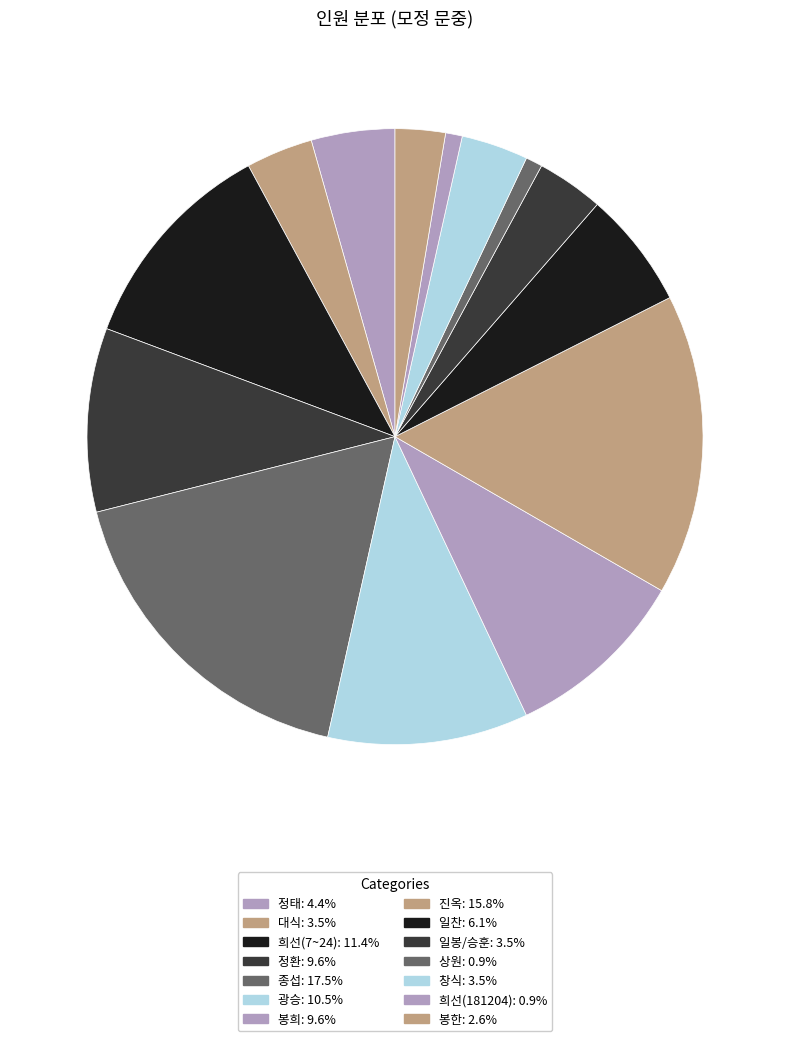

How many slices are in this pie chart?

14